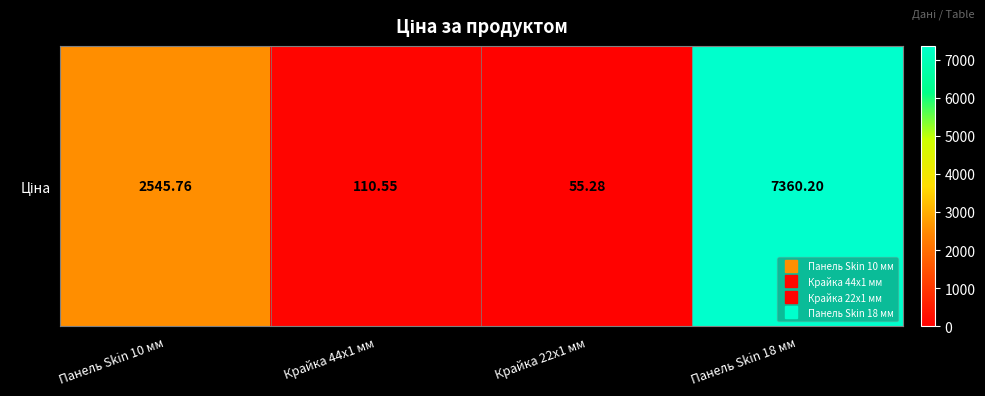

Reading left to right, what are all the values shown in this chart?

2545.8	110.5	55.3	7360.2